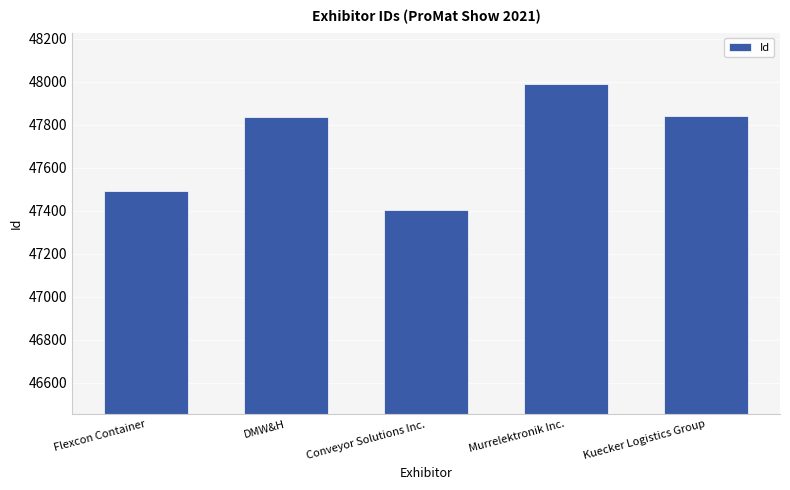

Reading left to right, what are all the values shown in this chart?

47494	47835	47402	47989	47843